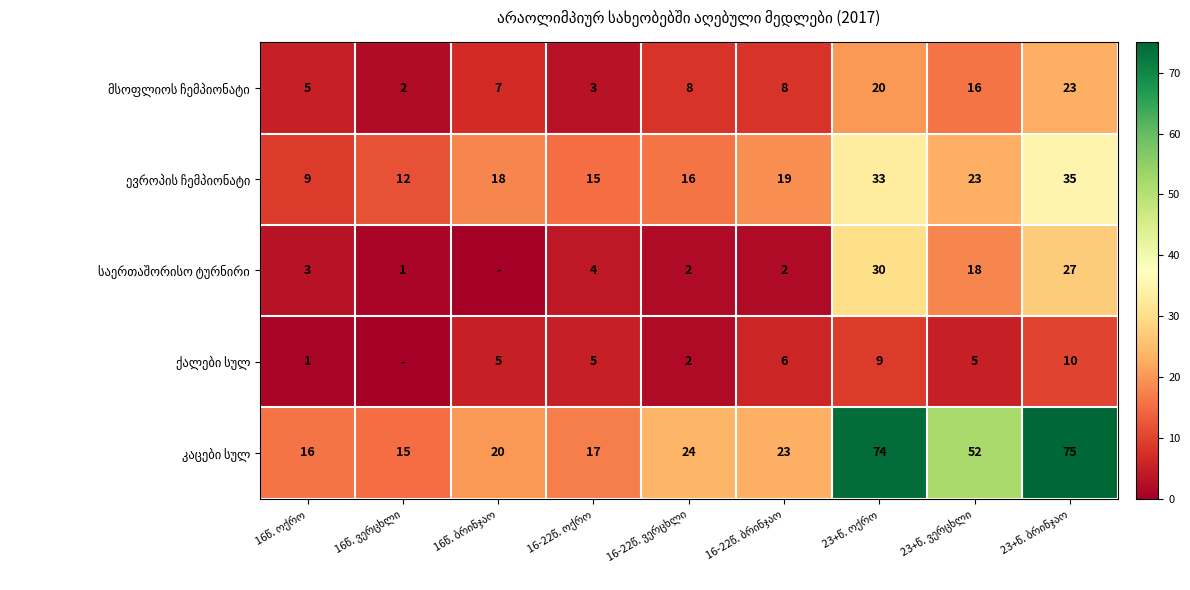

Which label corresponds to the smallest value in the chart?

16წ. ბრინჯაო